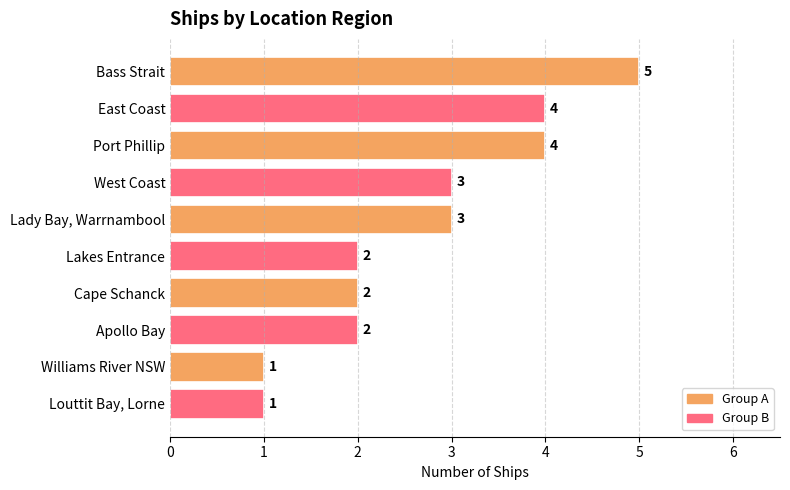

Which has a higher value, Louttit Bay, Lorne or Lady Bay, Warrnambool?

Lady Bay, Warrnambool